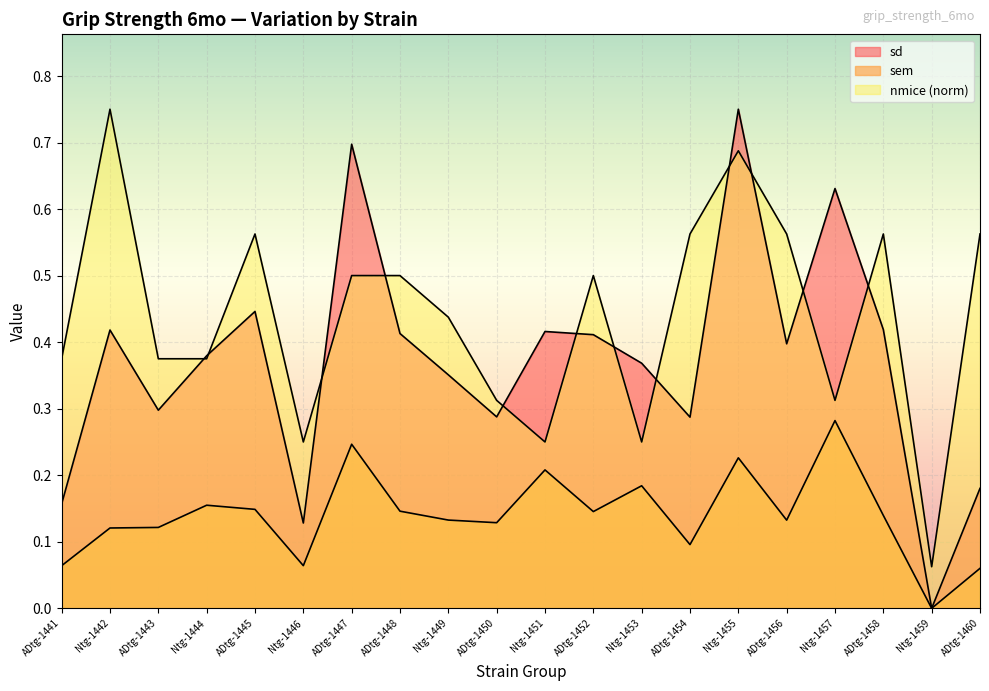

What value does the sd series have at Ntg-1451?

0.4